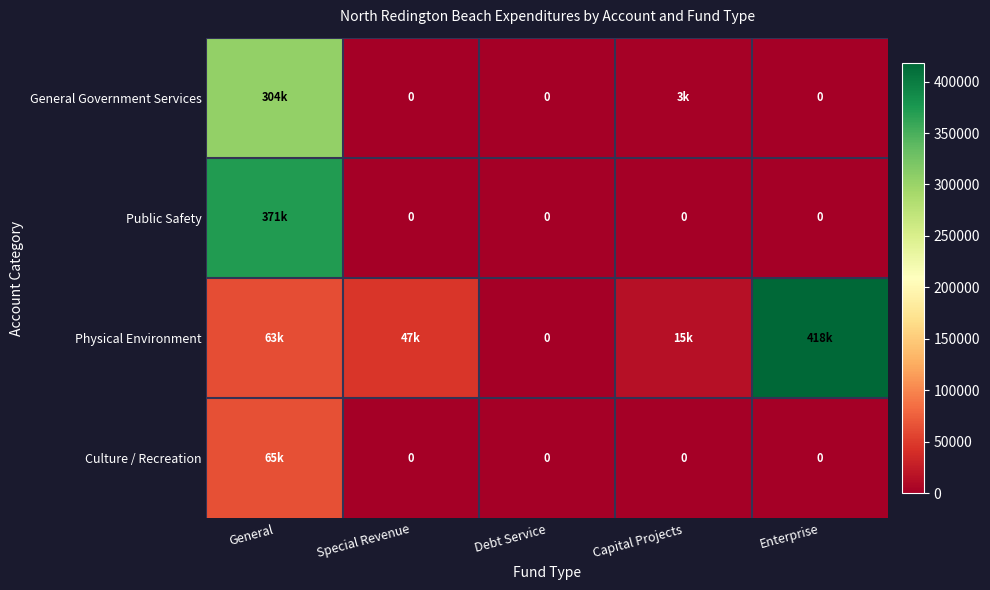

What is the average value of the Culture / Recreation series?

12921